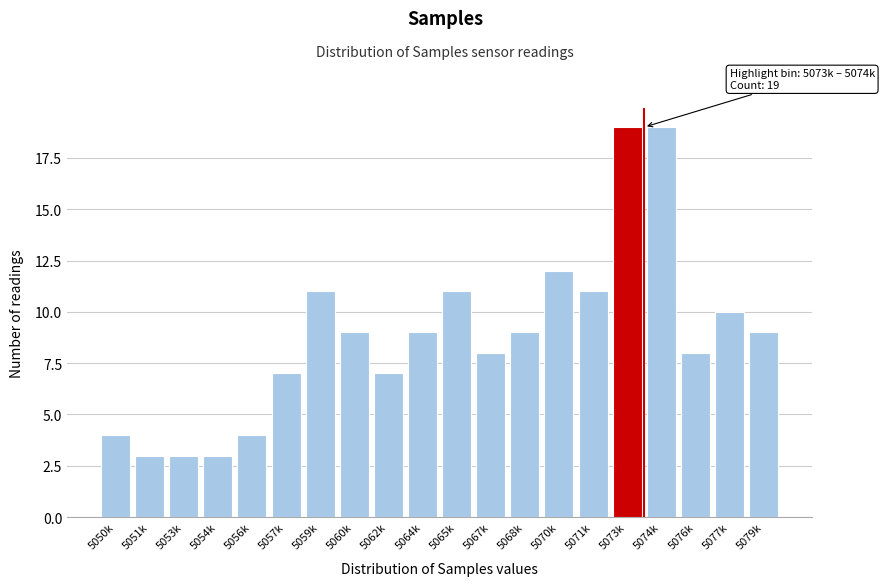

Reading left to right, extract all data points from this chart.

5050k=4	5051k=3	5053k=3	5054k=3	5056k=4	5057k=7	5059k=11	5060k=9	5062k=7	5064k=9	5065k=11	5067k=8	5068k=9	5070k=12	5071k=11	5073k=19	5074k=19	5076k=8	5077k=10	5079k=9